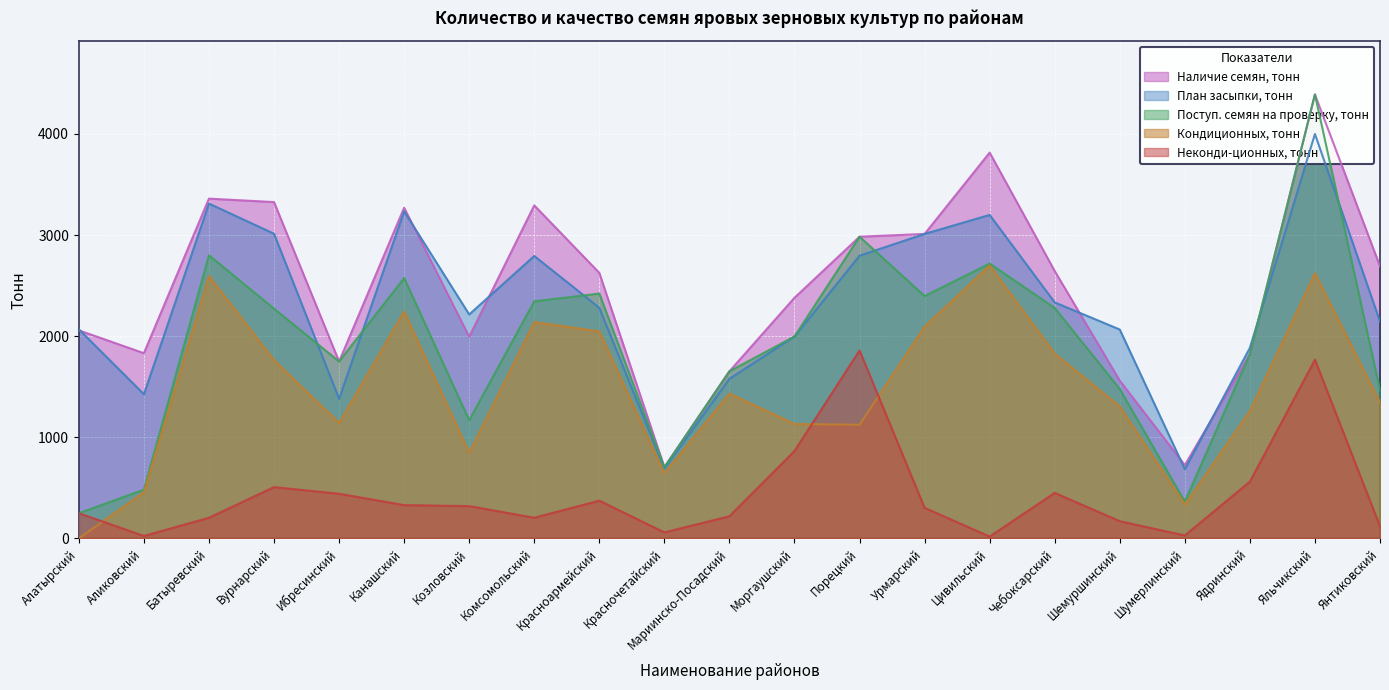

What is the difference between the maximum and second lowest values in the Наличие семян, тонн series?

3665.0